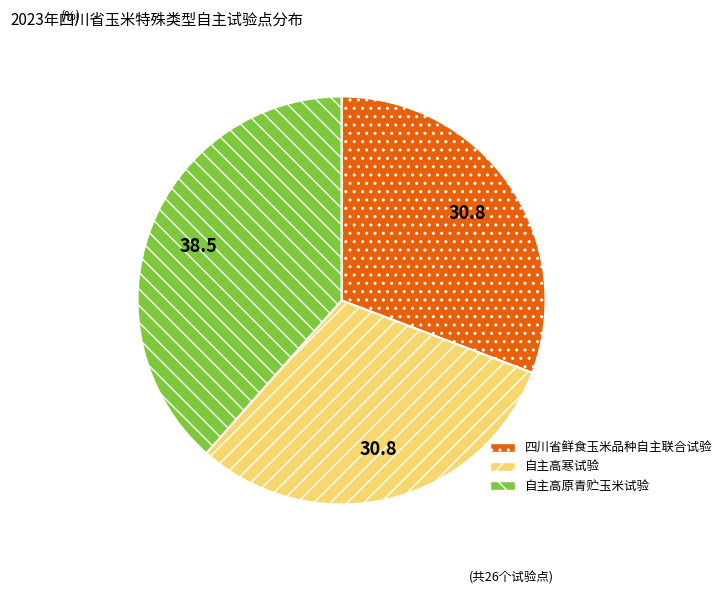

Combined, do 四川省鲜食玉米品种自主联合试验 and 自主高原青贮玉米试验 account for over 50%?

Yes